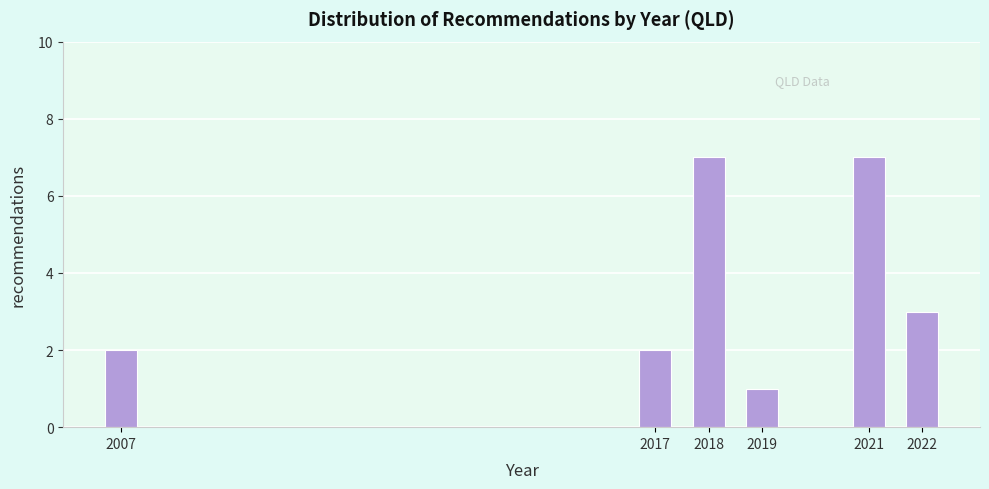

Reading left to right, list all the values displayed in this chart.

2007=2	2017=2	2018=7	2019=1	2021=7	2022=3